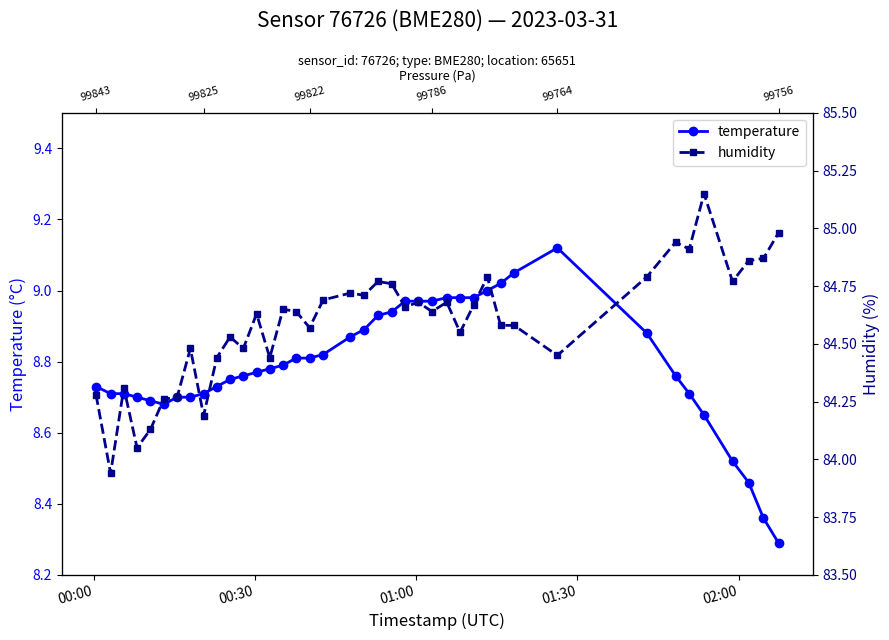

True or false: humidity and temperature intersect in this chart.

False